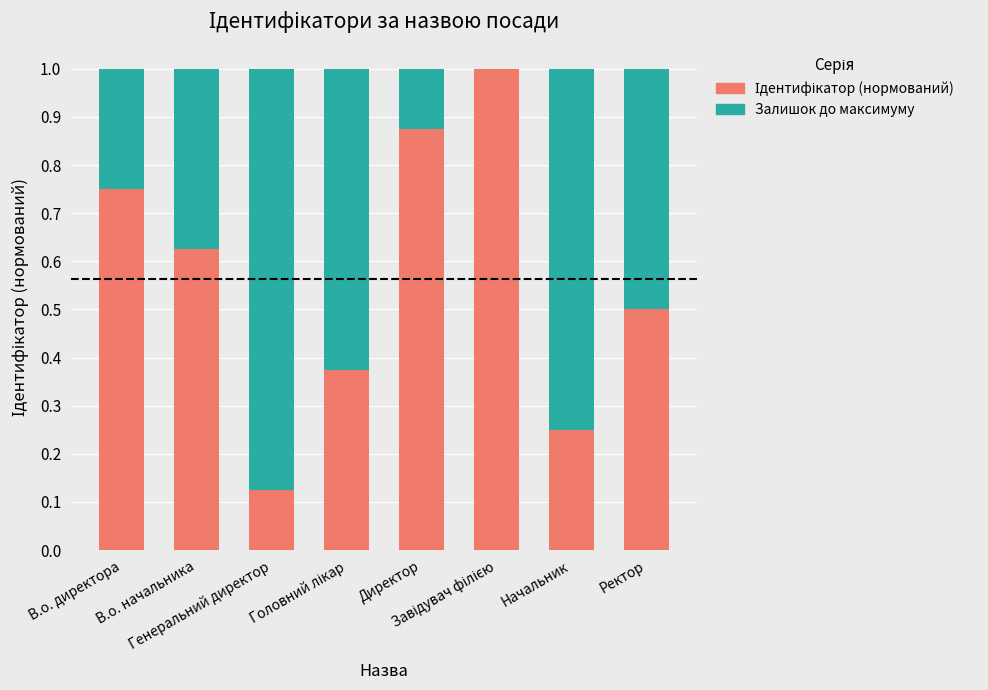

Are the bars grouped side by side (vs. stacked)?

No